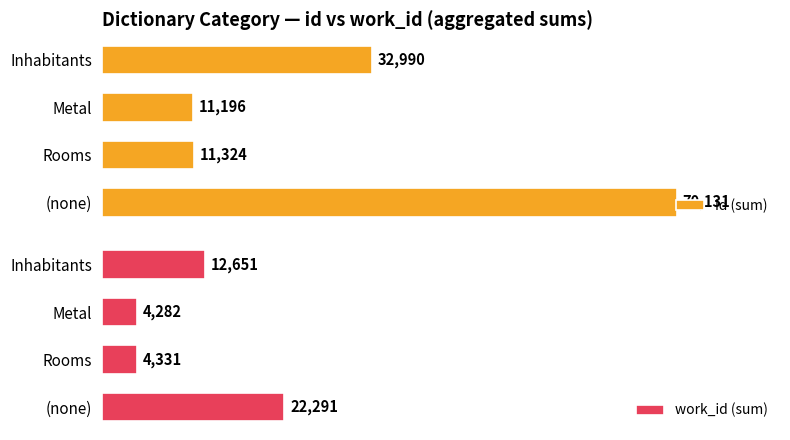

Where is id (sum) nearest to the value 40663?

Inhabitants